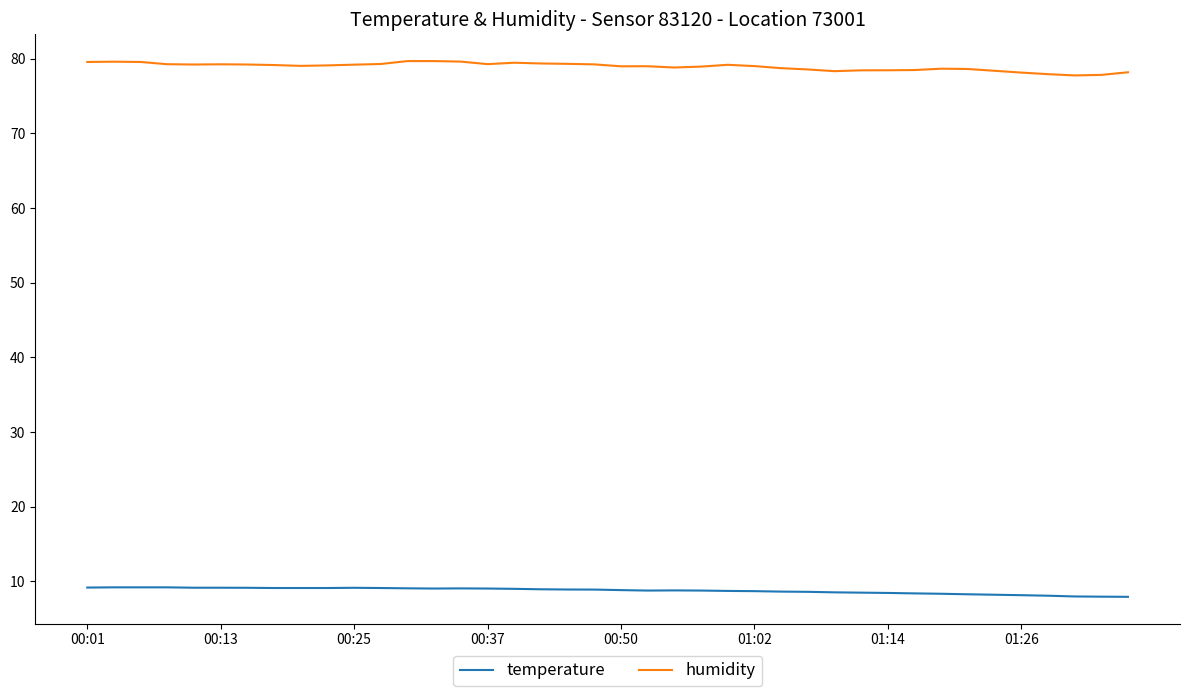

Which series has the largest total across all categories?

humidity